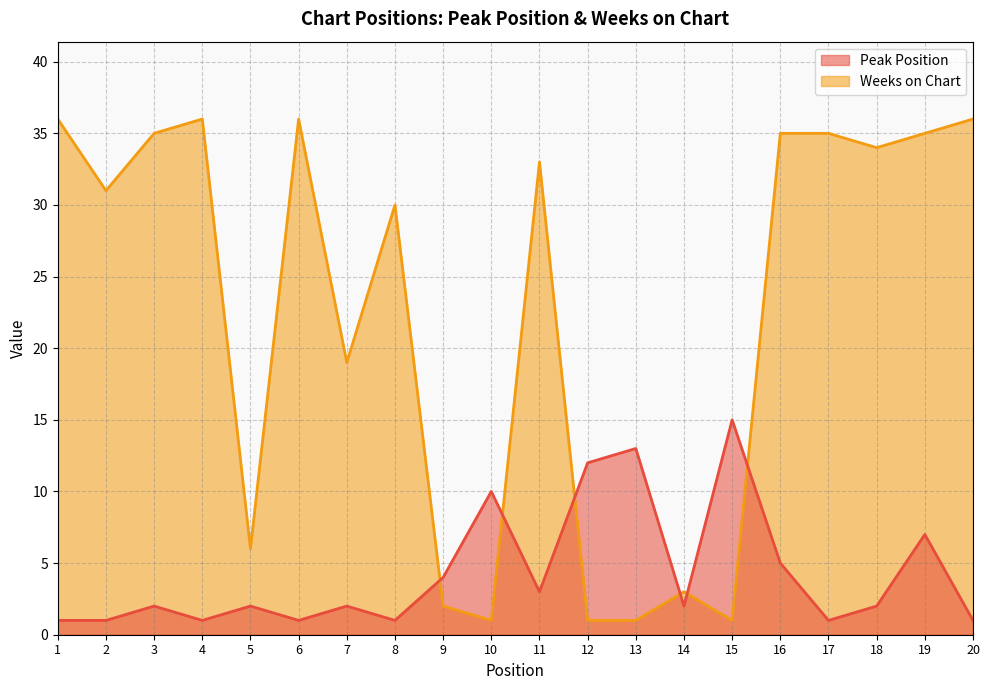

In Weeks on Chart, how many points are higher than both neighbors (excluding endpoints)?

5